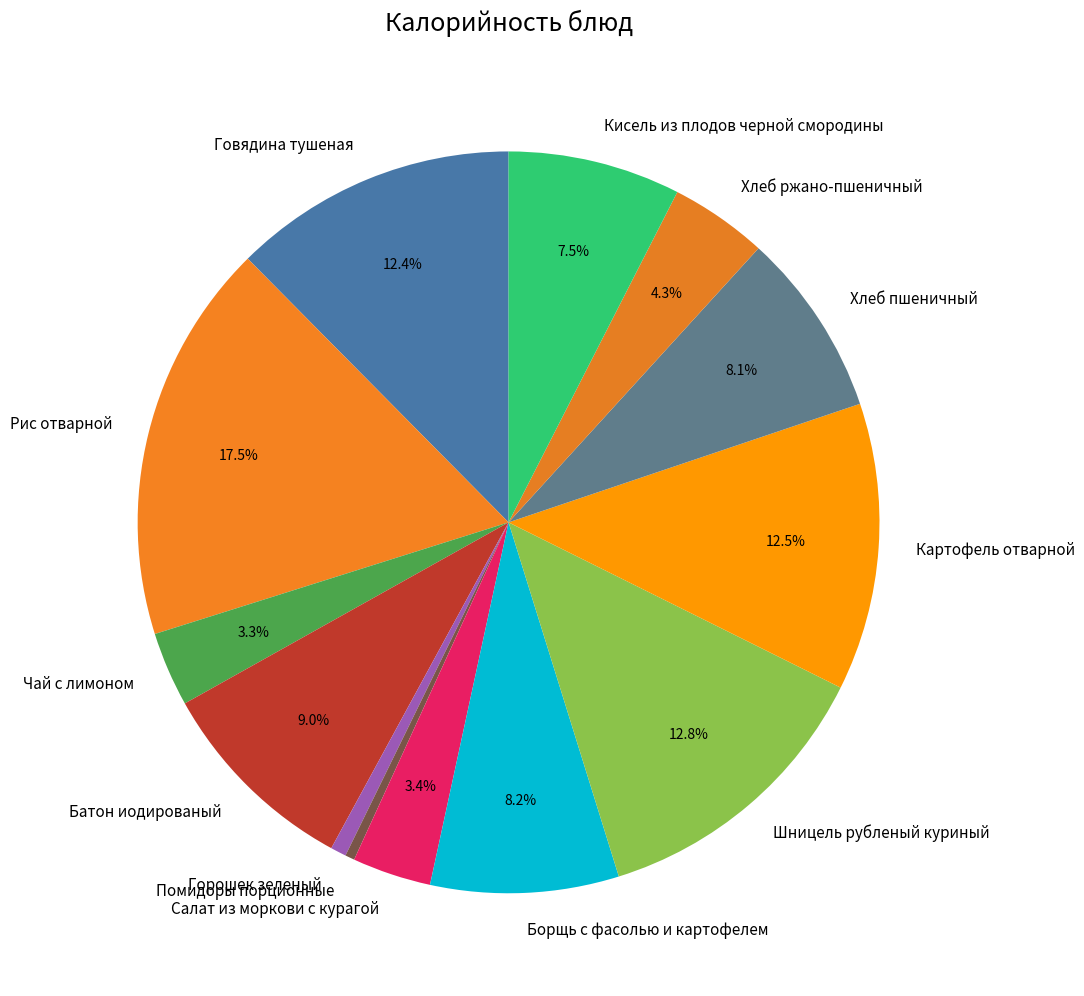

True or false: Хлеб пшеничный accounts for 8% of the total.

True